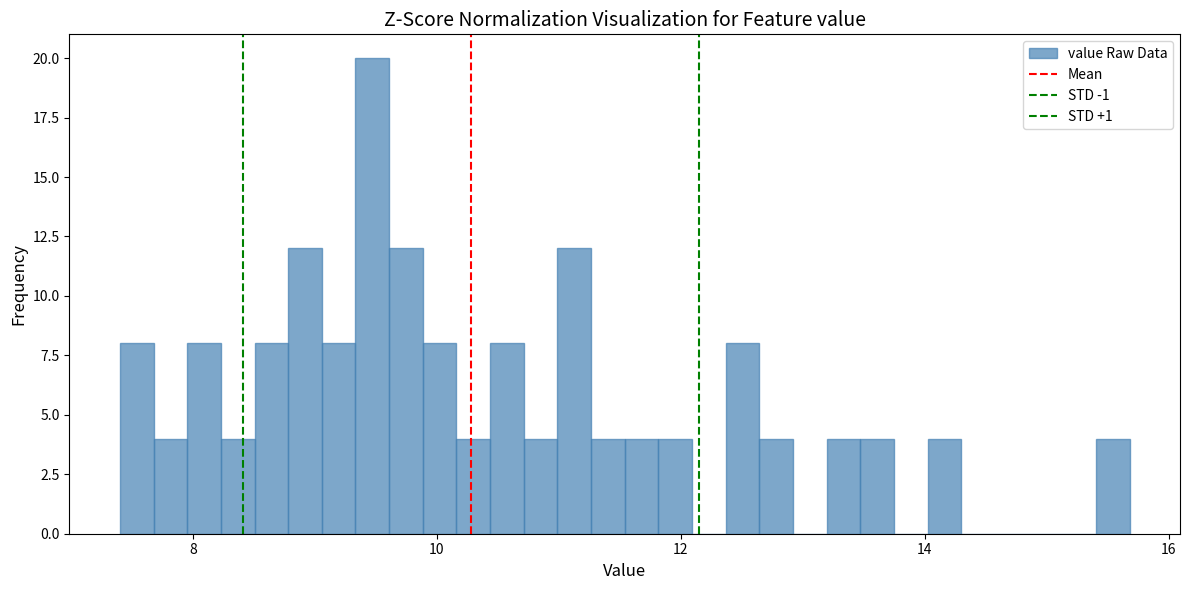

Around what value on the x-axis is the tallest bar? Give the approximate position of its centre, as read against the axis.

9.4